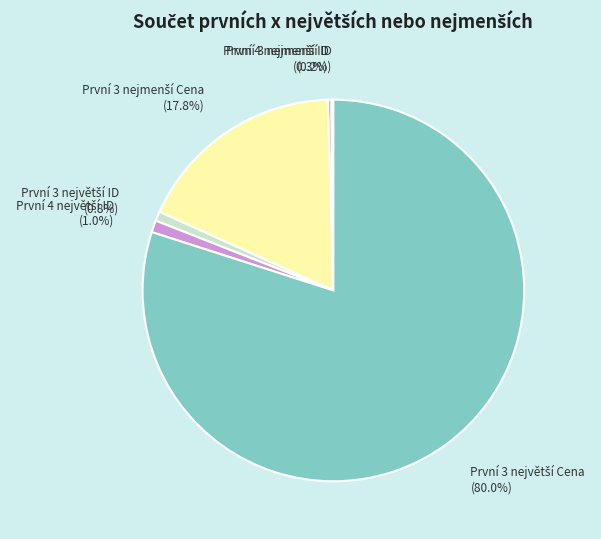

Is there any slice that represents more than half of the pie?

Yes